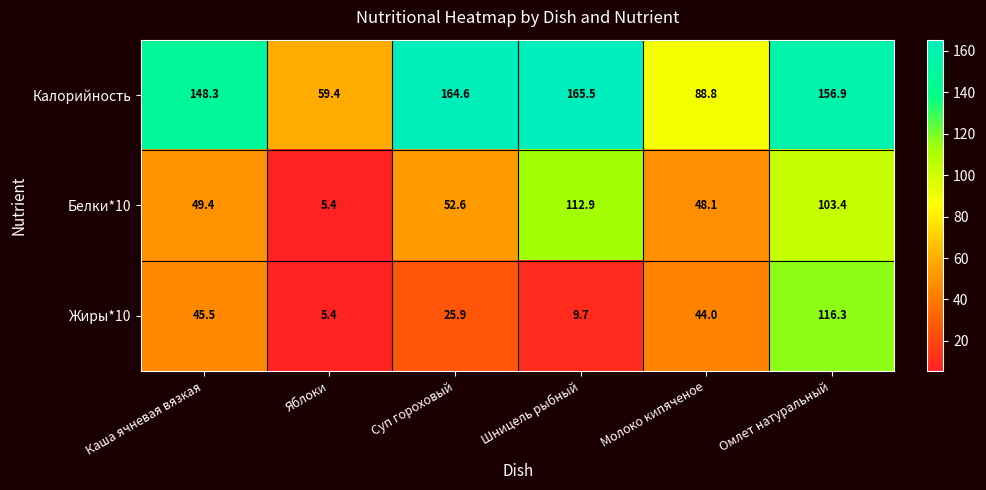

Is it true that Белки*10 equals 66.6 at Омлет натуральный?

False